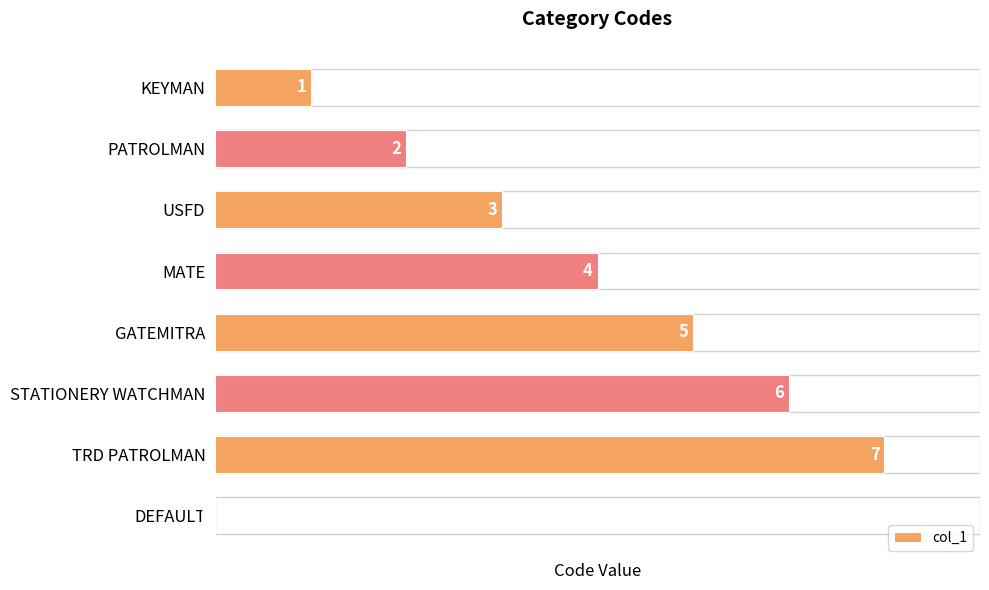

How many values are between 2 and 6?

5